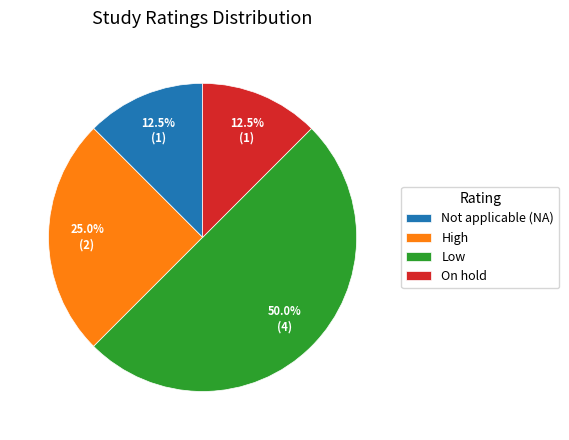

Which slice is the largest?

Low